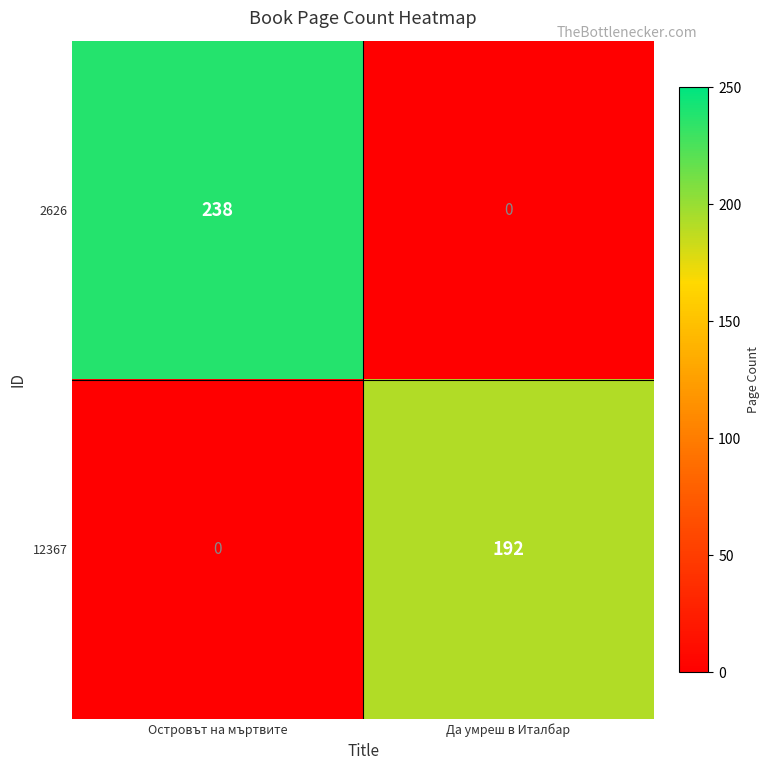

How many categories are shown in the chart?

2